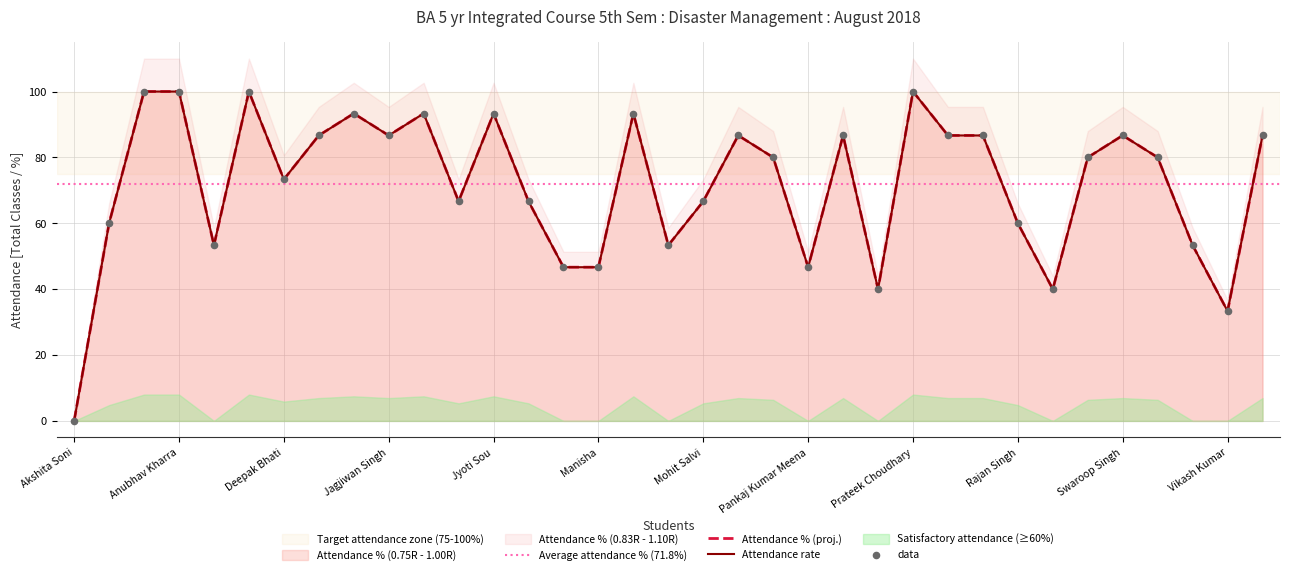

What is the total value across all series at Gajraj Singh Shekhawat?

173.3